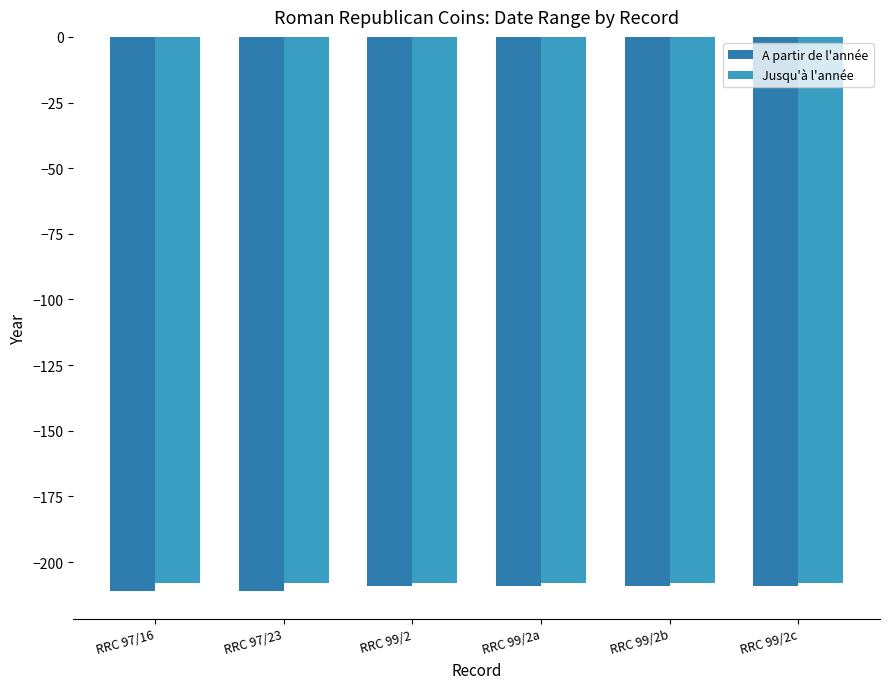

What is the difference between the highest and lowest values at RRC 97/16?

3